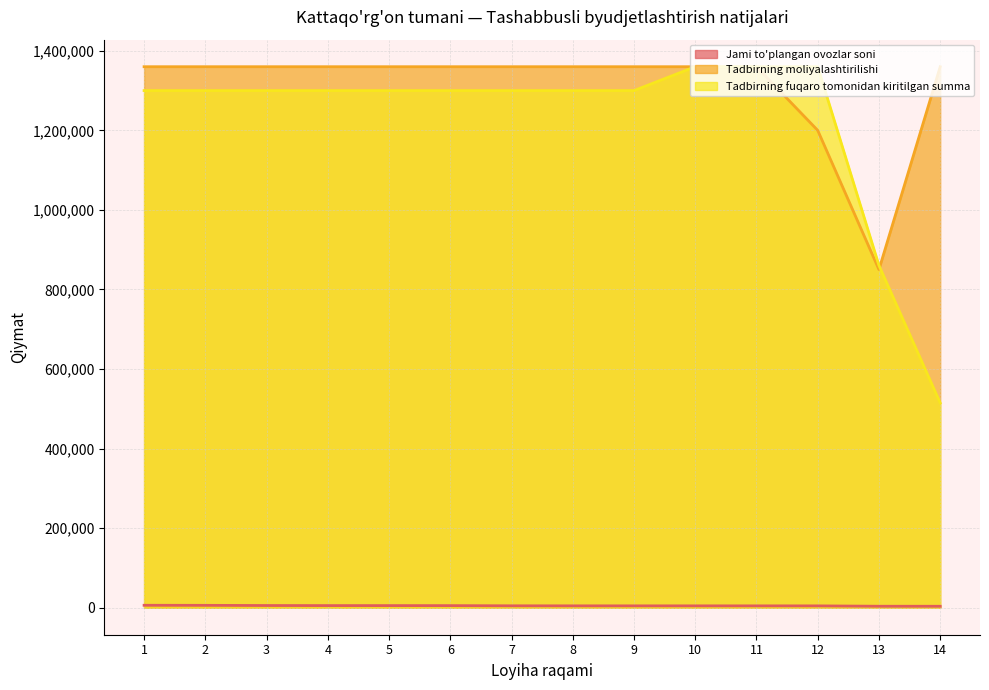

What is the difference between the Tadbirning fuqaro tomonidan kiritilgan summa values at 14 and 5?

785175